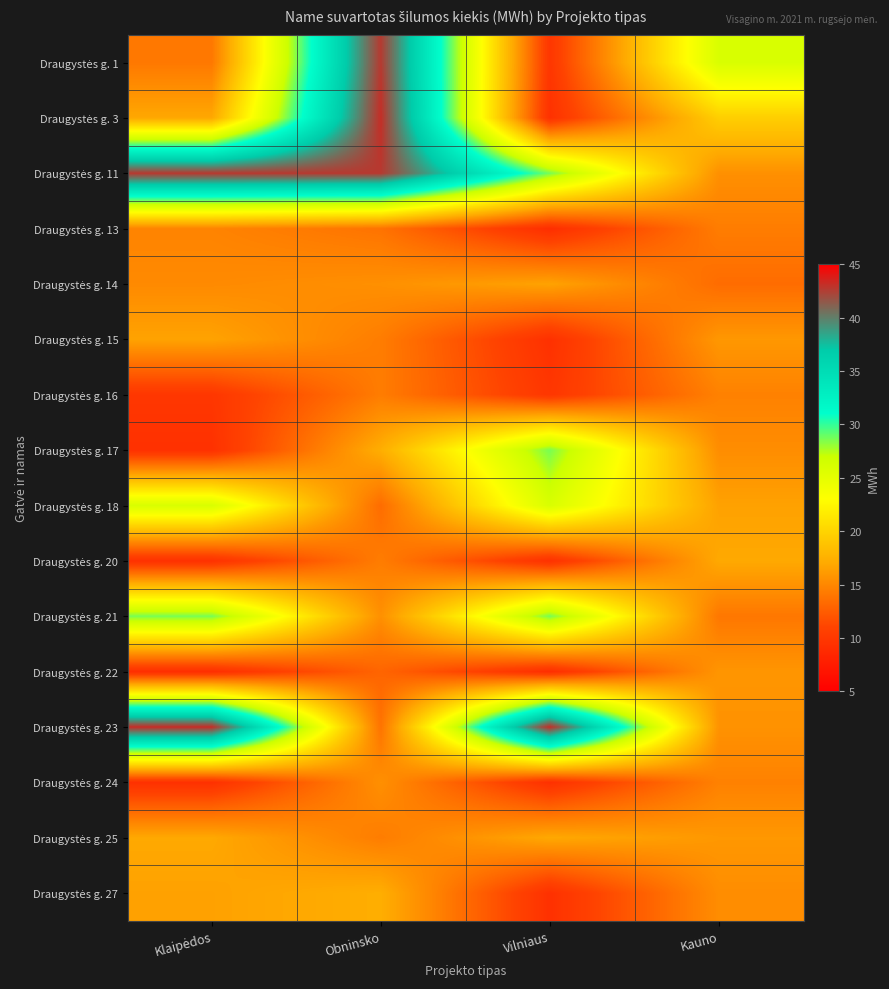

Count the number of categories in the chart.

4